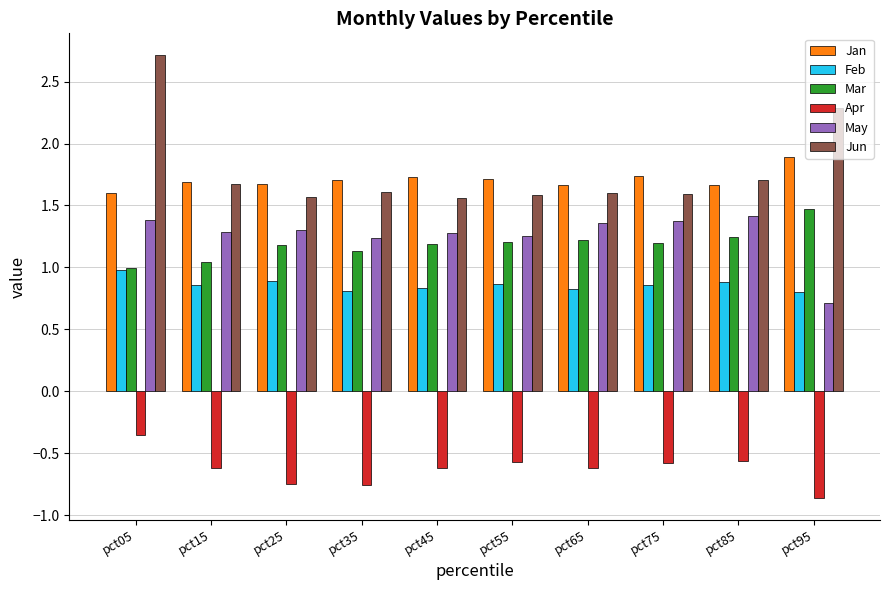

What is the sum of all Apr values?

-6.3